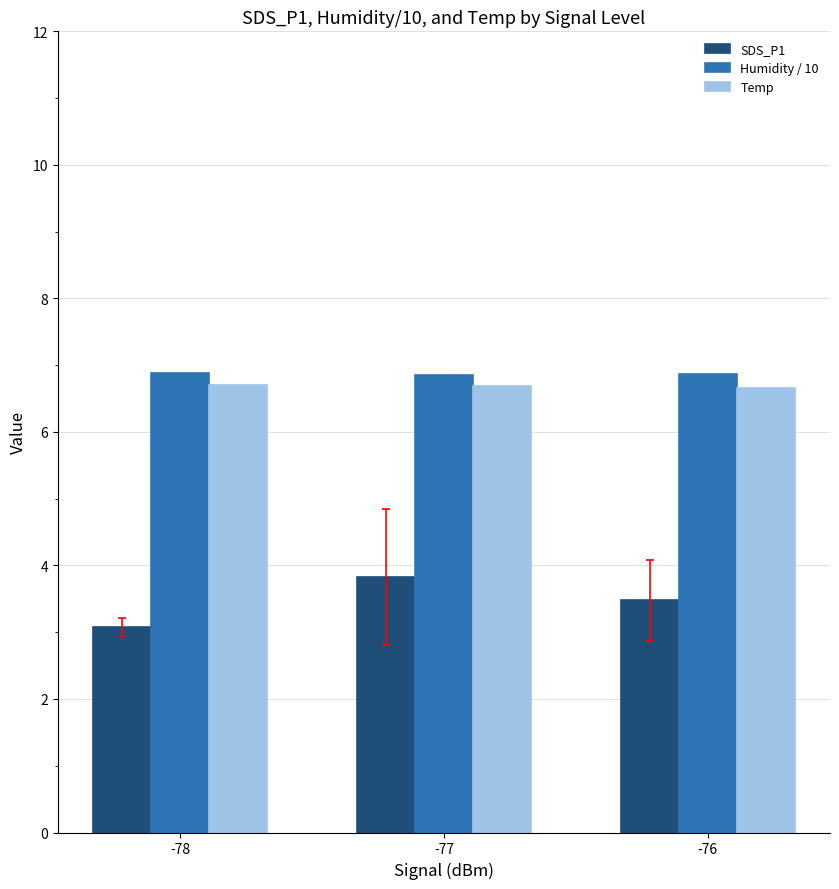

What is the maximum value for Temp?

6.7